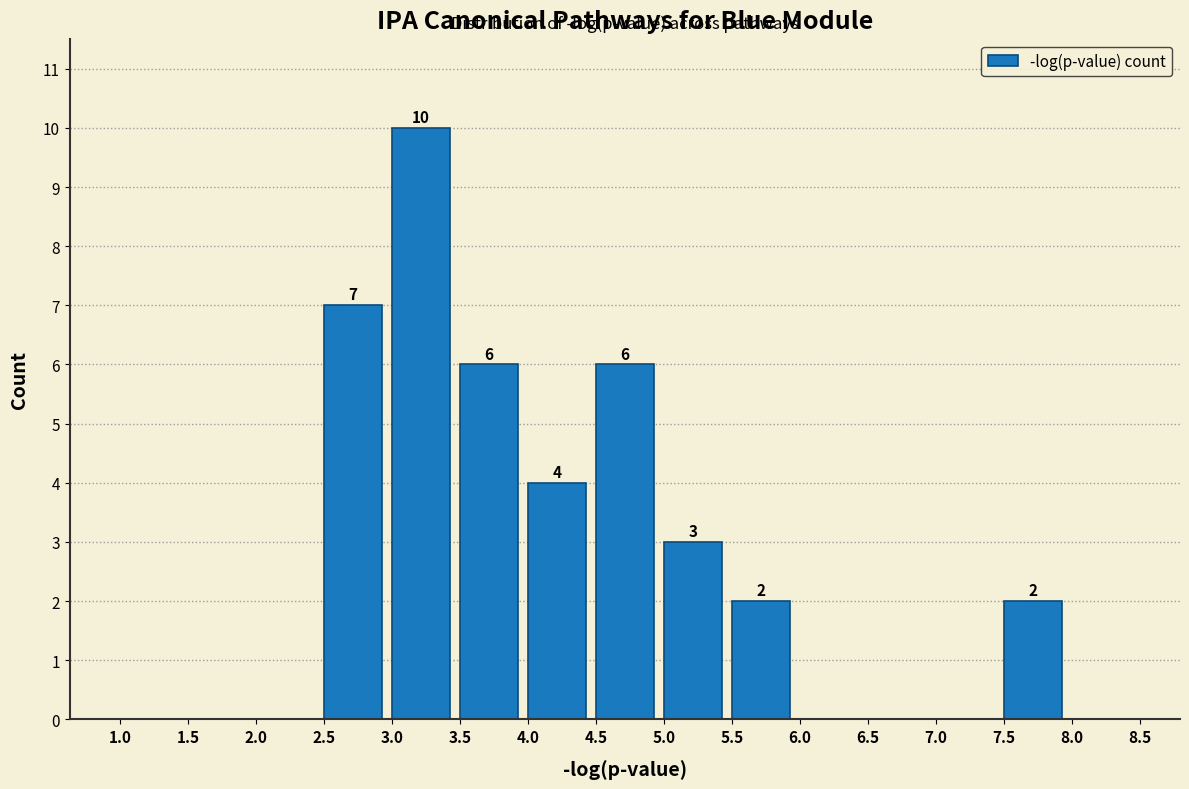

Over which range of the x-axis is the bar tallest?

3.0 to 3.5